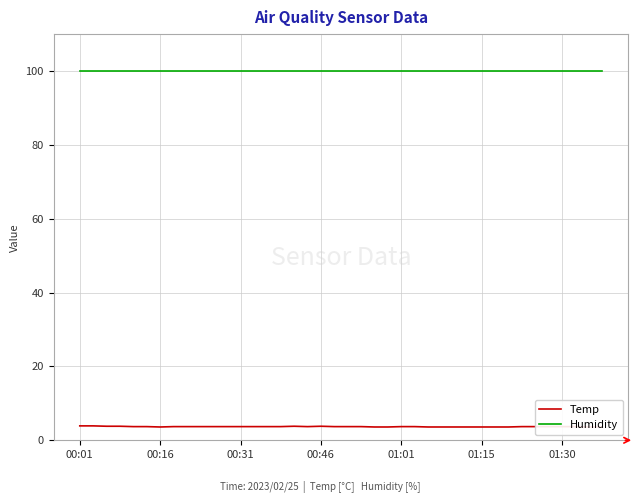

True or false: Temp and Humidity intersect in this chart.

False